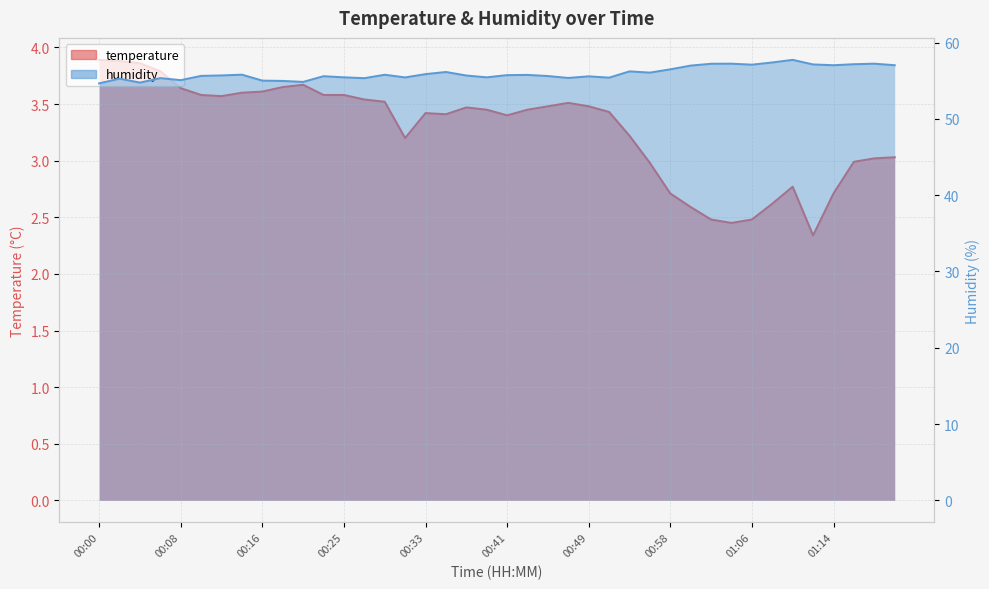

True or false: humidity and temperature intersect in this chart.

False